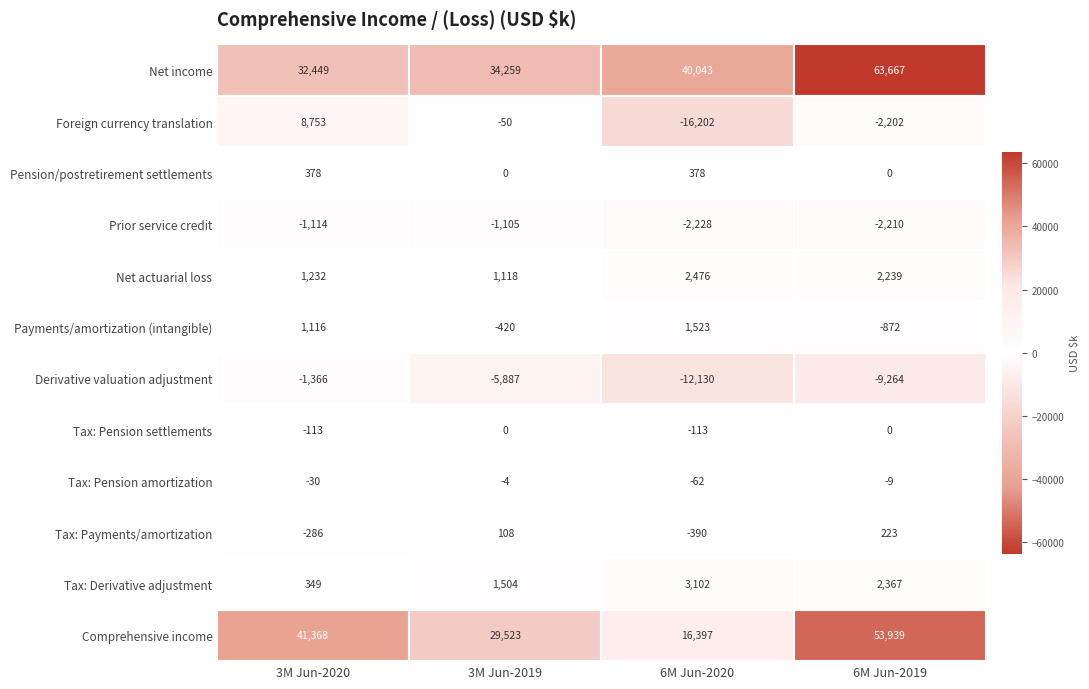

What is the total value across all series at 3?

107878